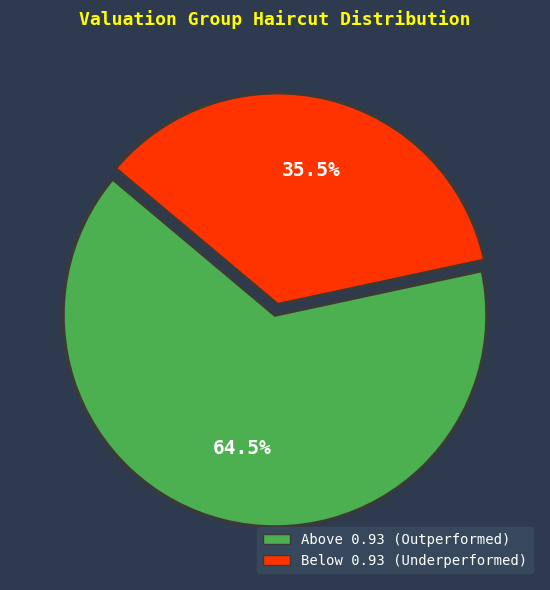

Is there a majority slice in this chart?

Yes